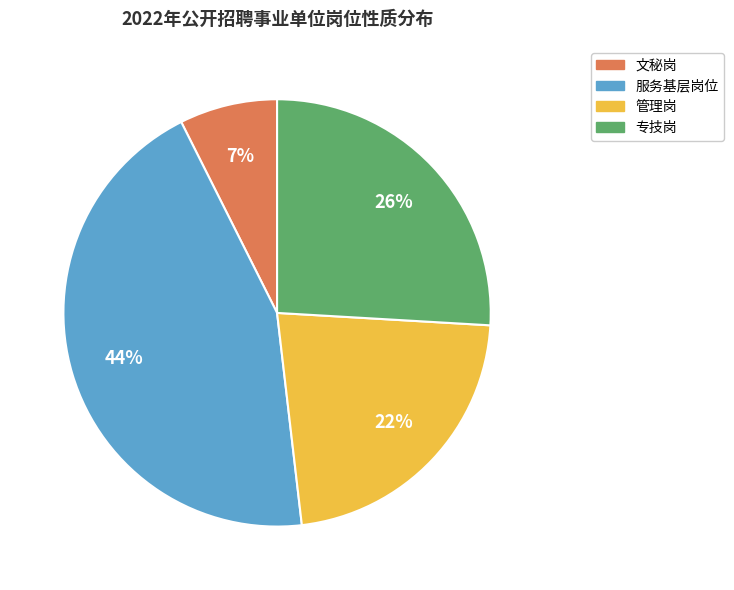

The 管理岗 slice represents 12% of the pie. True or false?

False